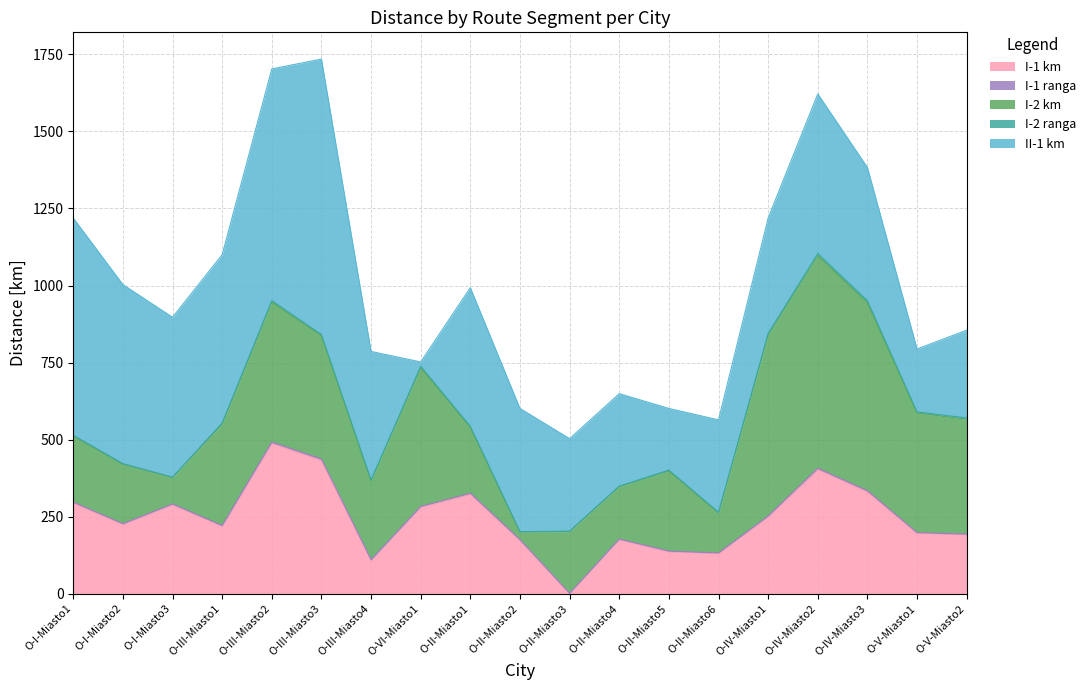

Between O-I-Miasto2 and O-II-Miasto1, which series saw the biggest shift?

II-1 km